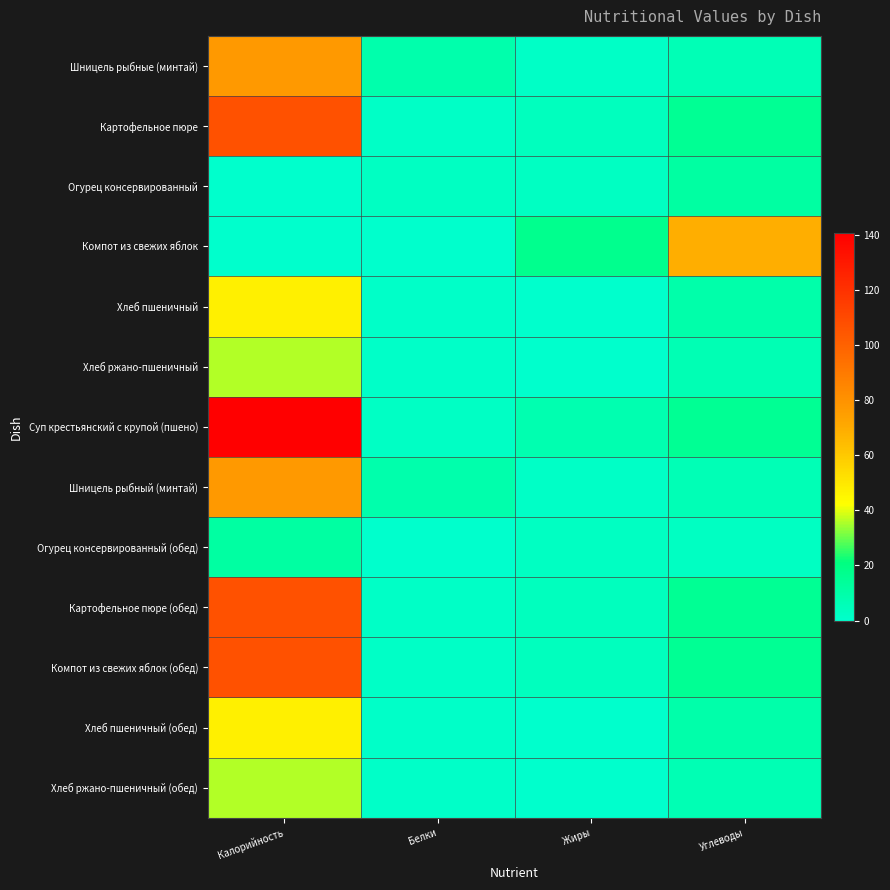

At which category is the sum across all series the highest?

Калорийность